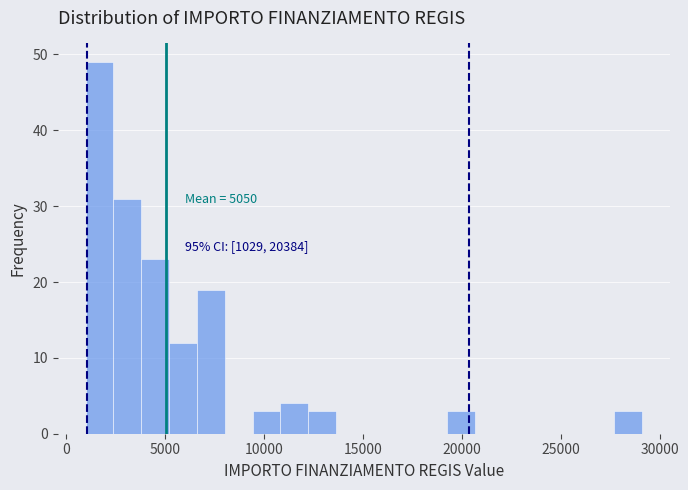

Around what value on the x-axis is the tallest bar? Give the approximate position of its centre, as read against the axis.

1500